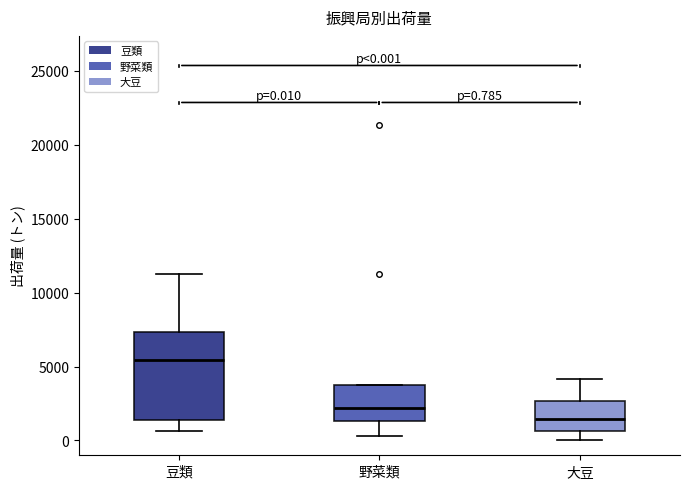

Which box's median line is the lowest?

大豆